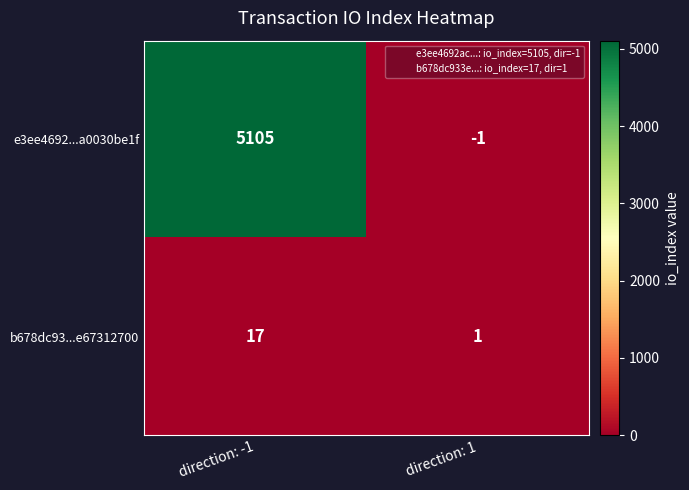

True or false: e3ee4692...a0030be1f has a value of 5105 at direction: -1.

True